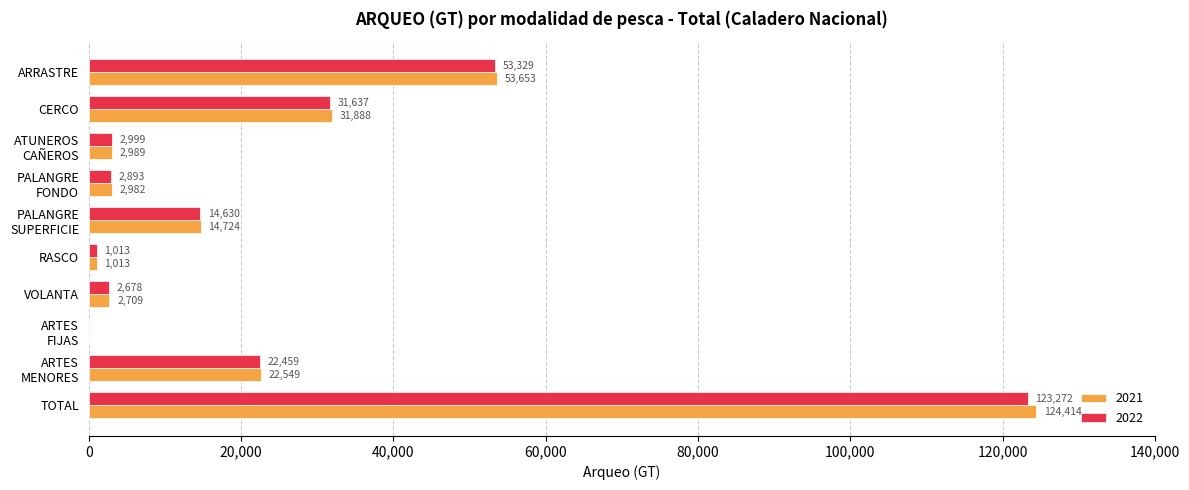

At which label is 2022 closest to 61636?

ARRASTRE